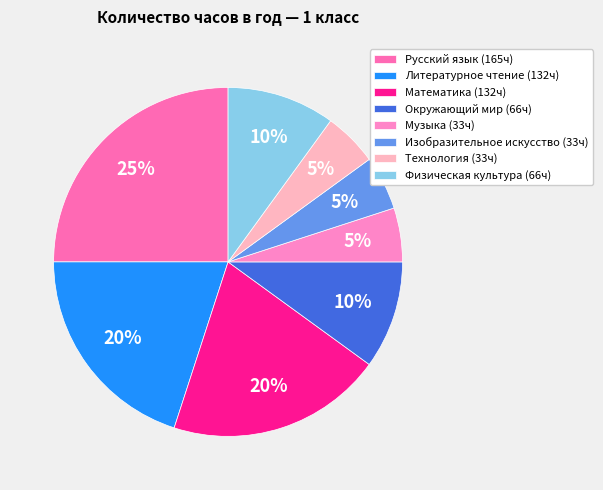

The Изобразительное искусство slice represents 1% of the pie. True or false?

False